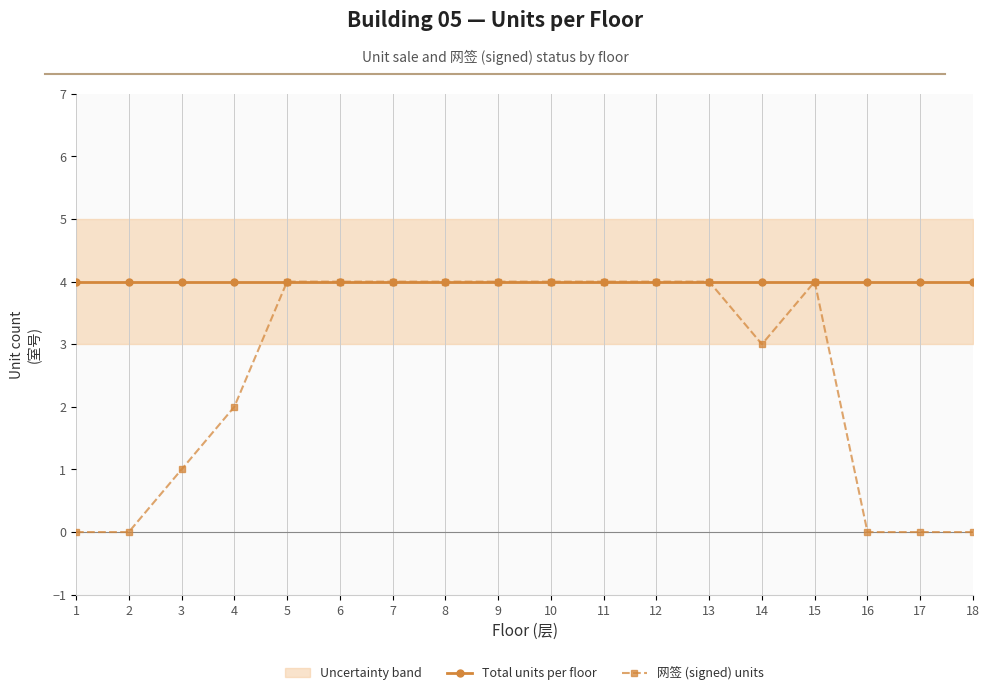

True or false: 网签 (signed) units has a value of -2 at 1.

False